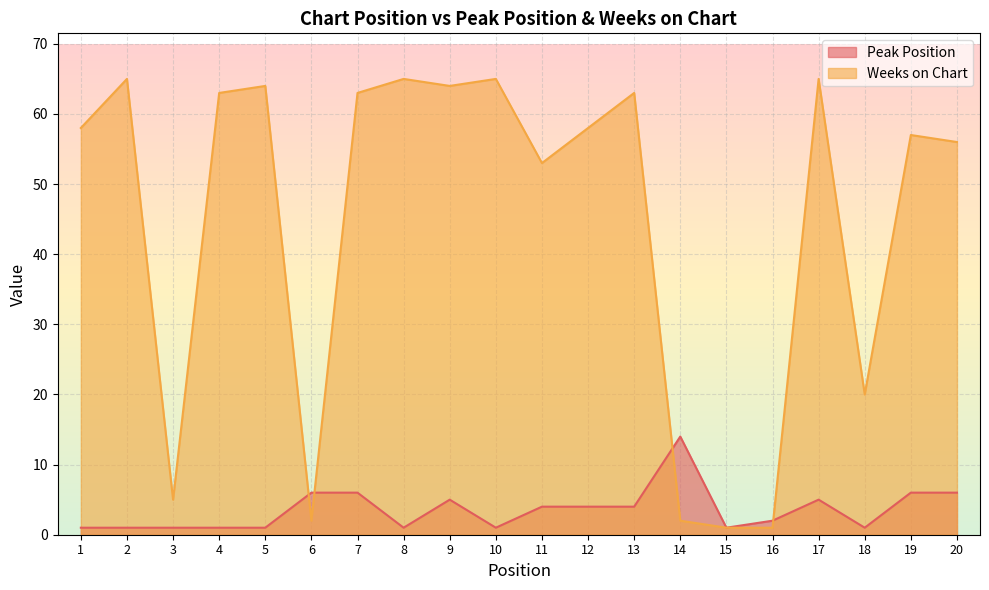

How many lines are shown in the chart?

2